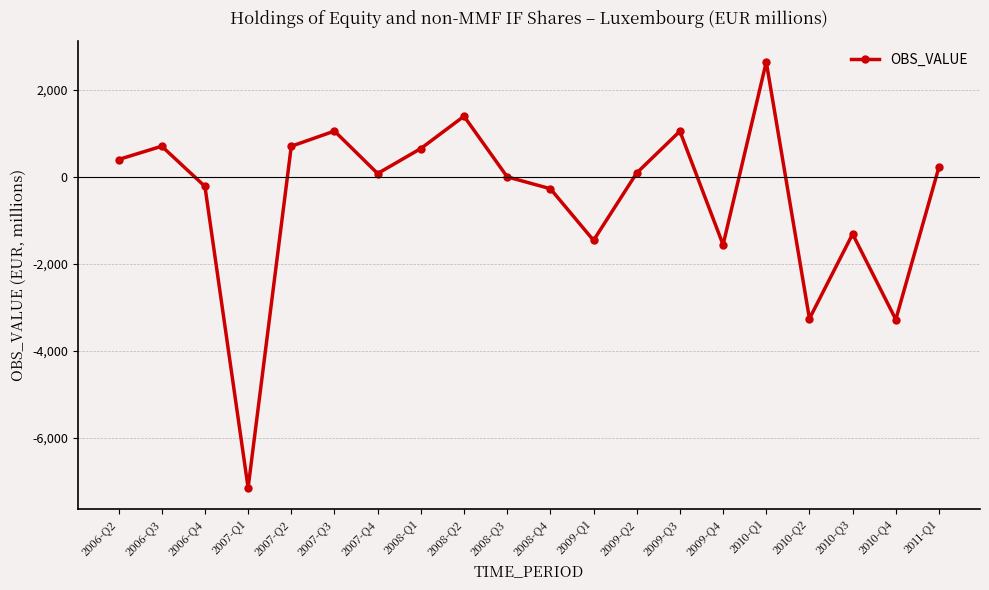

Which label corresponds to the largest value in the chart?

2010-Q1